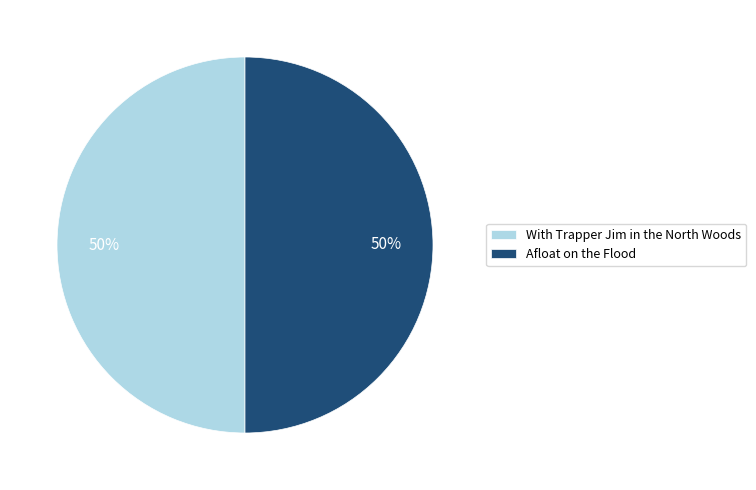

True or false: Afloat on the Flood accounts for 50% of the total.

True